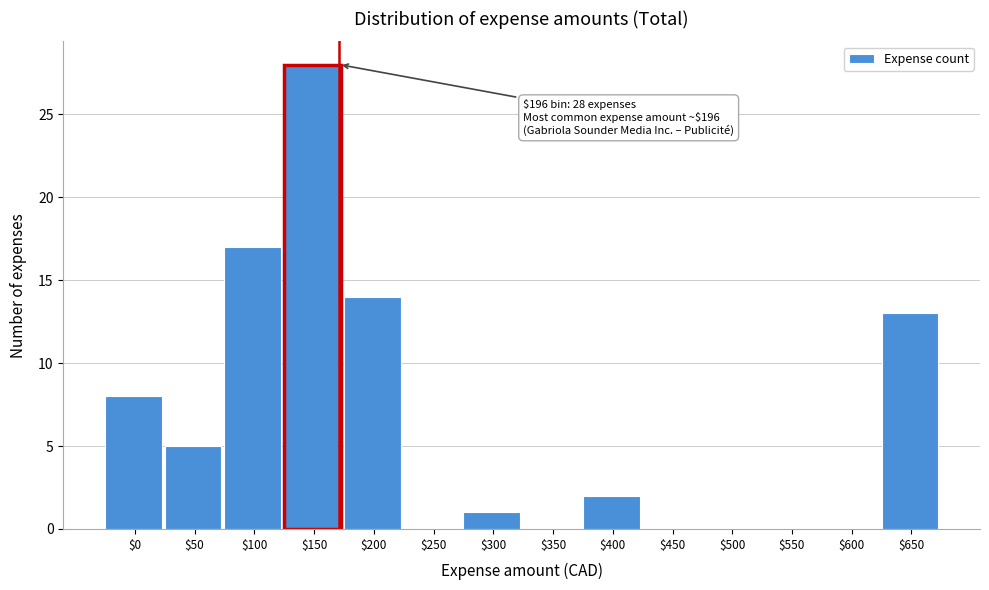

What value does the data have at $200?

14